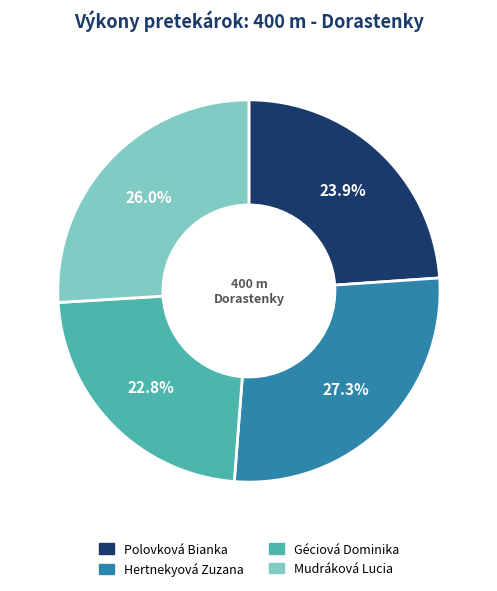

Is it true that Géciová Dominika is 23% of the pie?

True